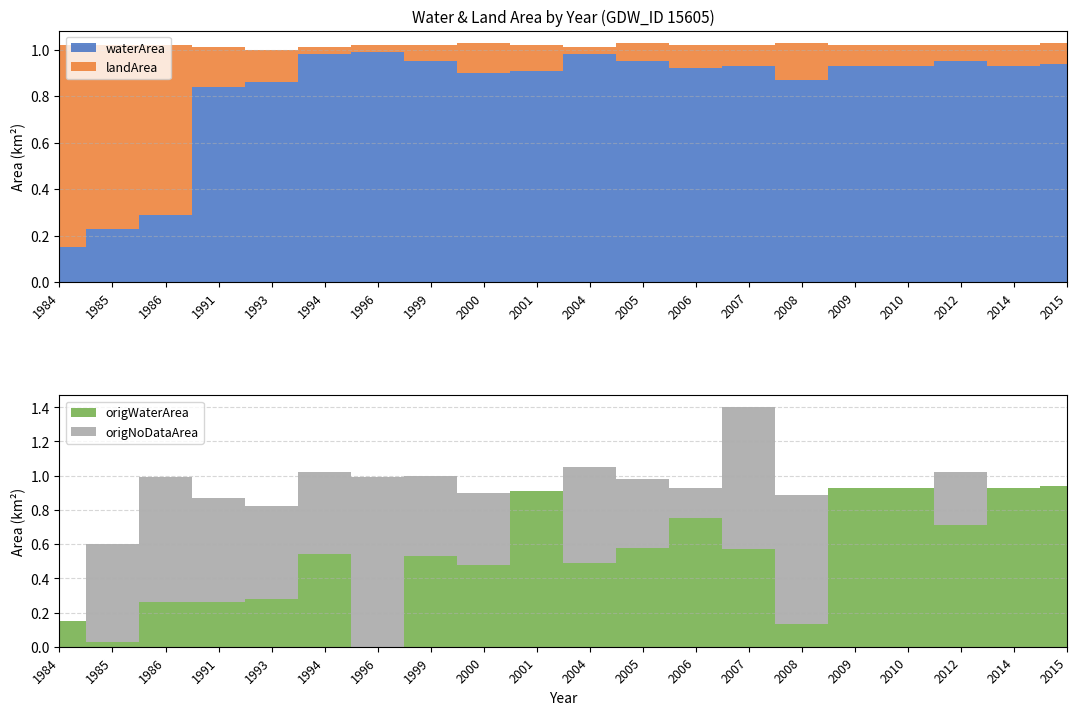

Reading left to right, list all the values displayed in this chart.

waterArea: 1984=0.1	1985=0.2	1986=0.3	1991=0.8	1993=0.9	1994=1.0	1996=1.0	1999=0.9	2000=0.9	2001=0.9	2004=1.0	2005=0.9	2006=0.9	2007=0.9	2008=0.9	2009=0.9	2010=0.9	2012=0.9	2014=0.9	2015=0.9
landArea: 1984=0.9	1985=0.8	1986=0.7	1991=0.2	1993=0.1	1994=0.0	1996=0.0	1999=0.1	2000=0.1	2001=0.1	2004=0.0	2005=0.1	2006=0.1	2007=0.1	2008=0.2	2009=0.1	2010=0.1	2012=0.1	2014=0.1	2015=0.1
origWaterArea: 1984=0.1	1985=0.0	1986=0.3	1991=0.3	1993=0.3	1994=0.5	1996=0.0	1999=0.5	2000=0.5	2001=0.9	2004=0.5	2005=0.6	2006=0.8	2007=0.6	2008=0.1	2009=0.9	2010=0.9	2012=0.7	2014=0.9	2015=0.9
origNoDataArea: 1984=0.0	1985=0.6	1986=0.7	1991=0.6	1993=0.5	1994=0.5	1996=1.0	1999=0.5	2000=0.4	2001=0.0	2004=0.6	2005=0.4	2006=0.2	2007=0.8	2008=0.8	2009=0.0	2010=0.0	2012=0.3	2014=0.0	2015=0.0